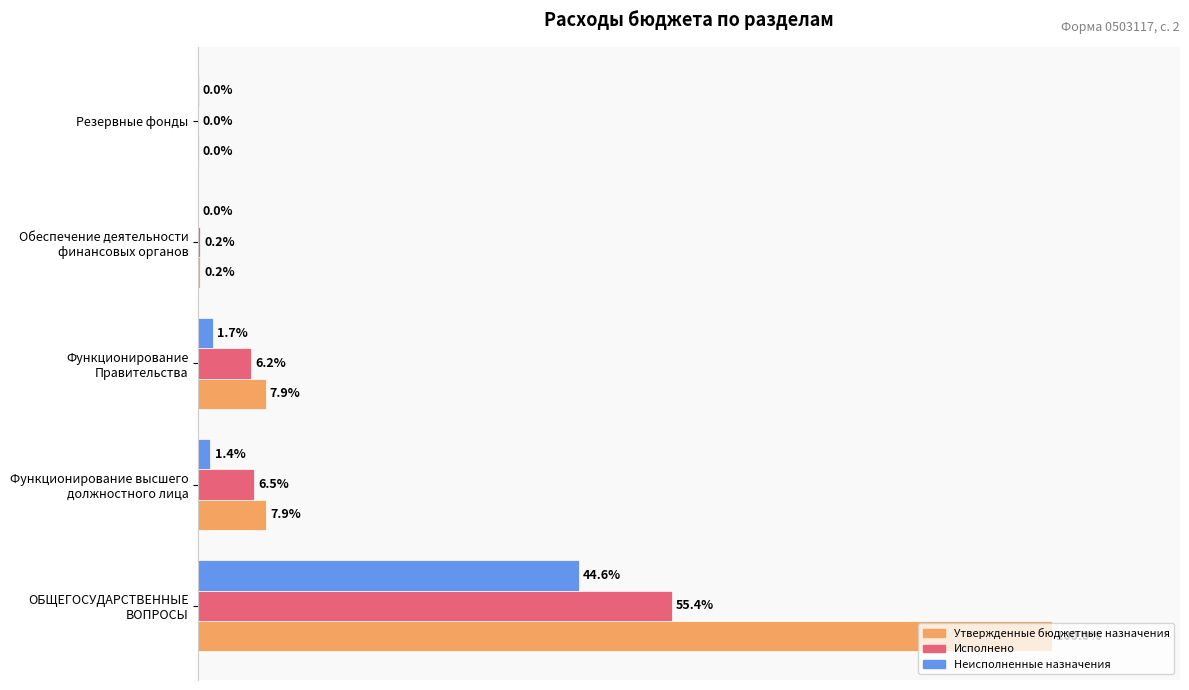

Which series has the largest range (max minus min)?

Утвержденные бюджетные назначения